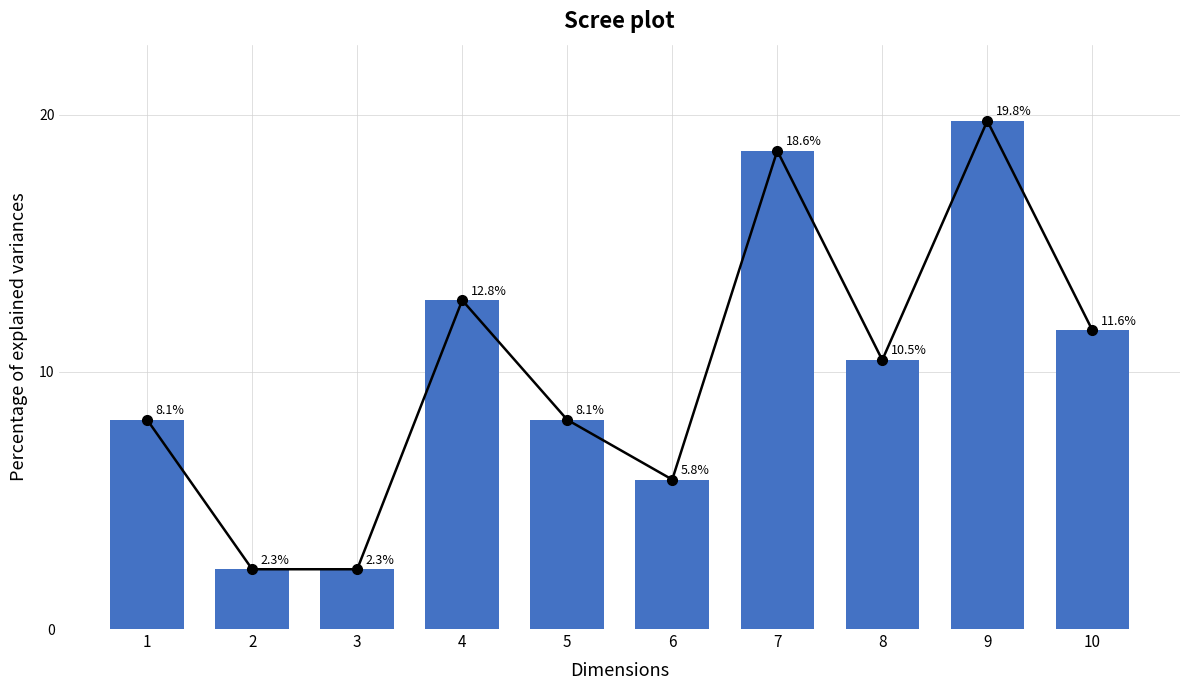

Read the value at 9.

19.8